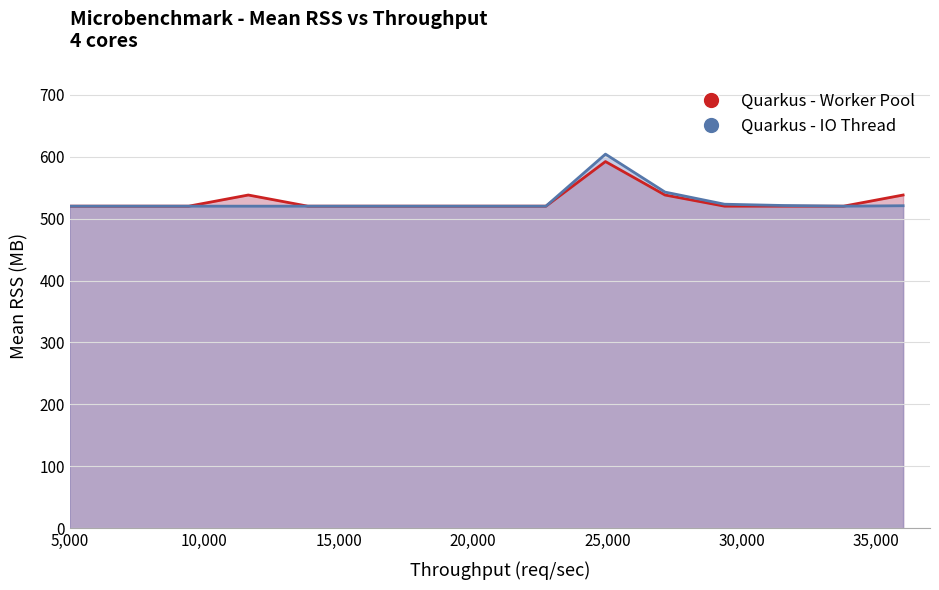

What is the greatest value displayed?

604.0